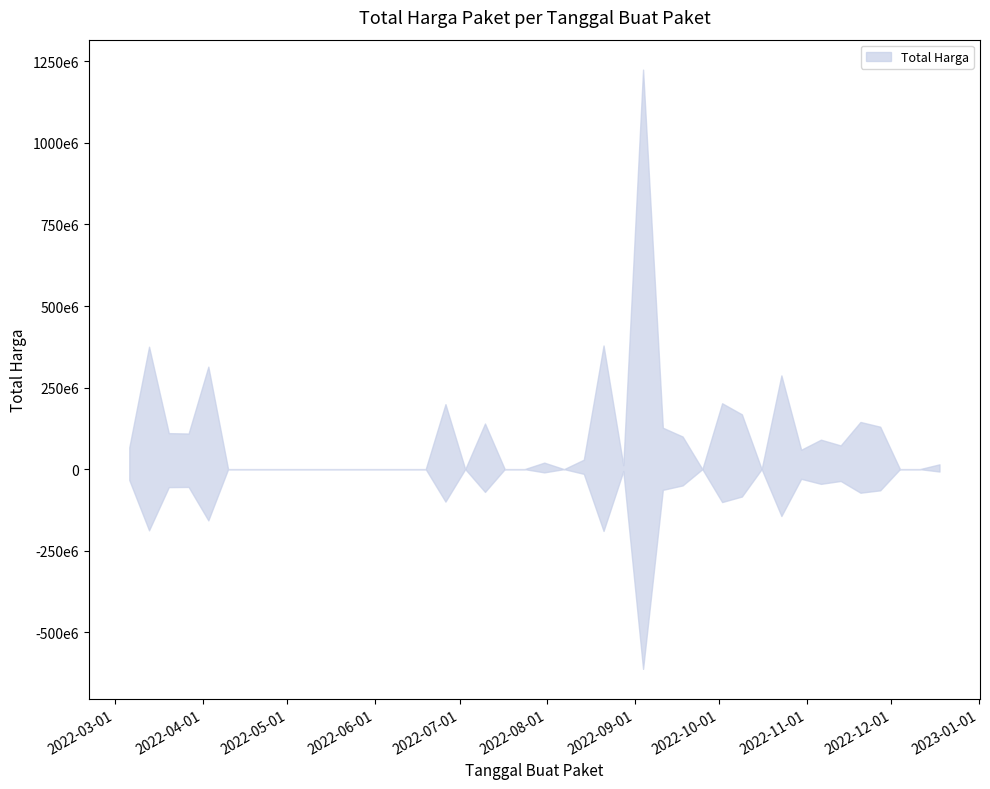

What is the smallest value displayed?

2395750